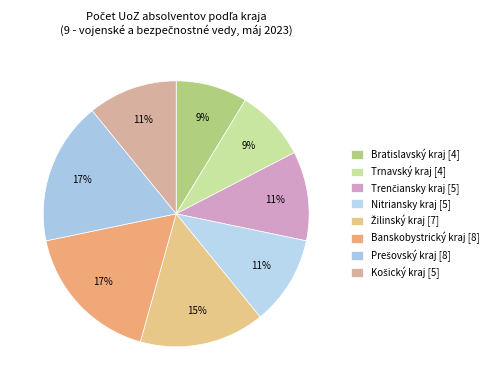

Combined, do Bratislavský kraj [4] and Trnavský kraj [4] account for over 50%?

No